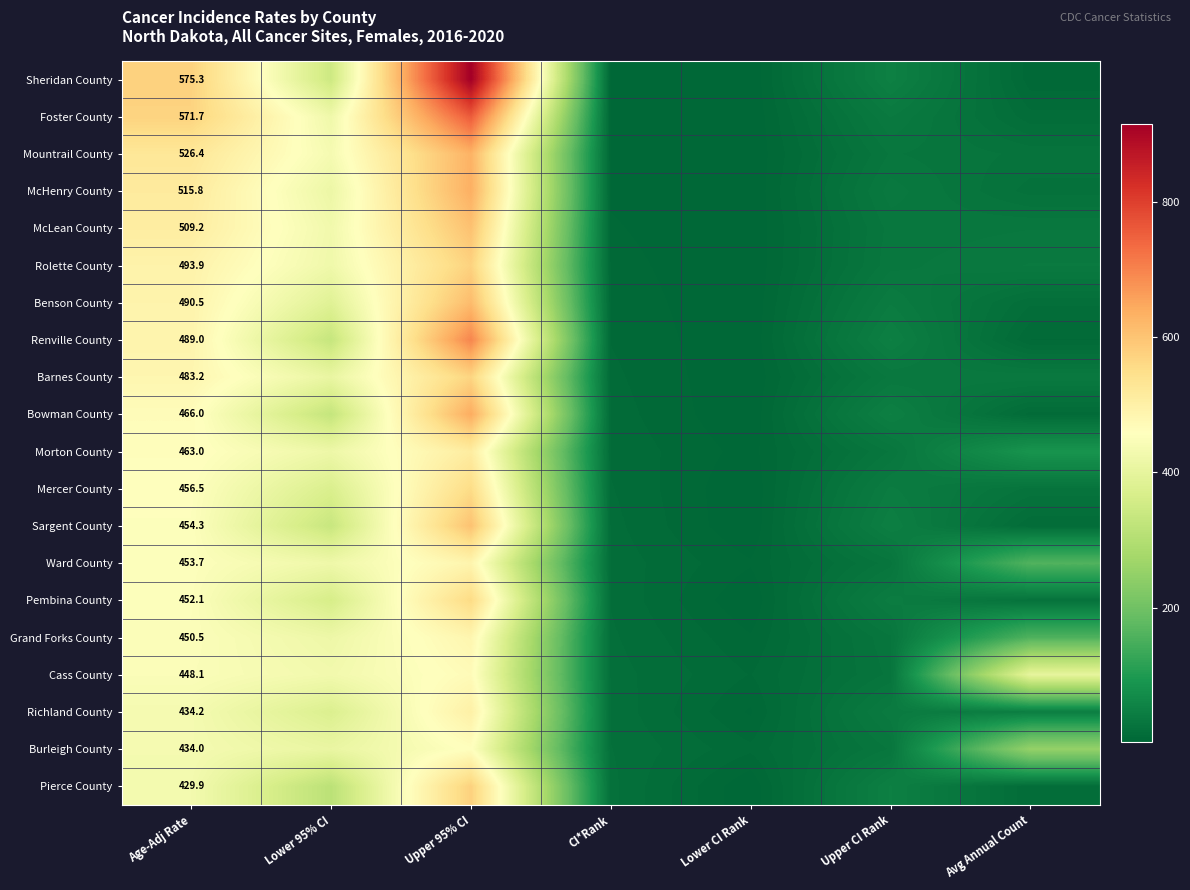

What is the total value across all series at Age-Adj Rate?

9597.3